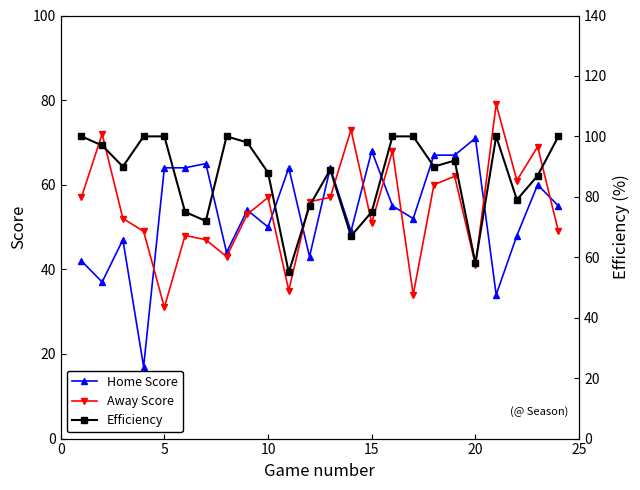

Which series has the widest spread of values?

Home Score